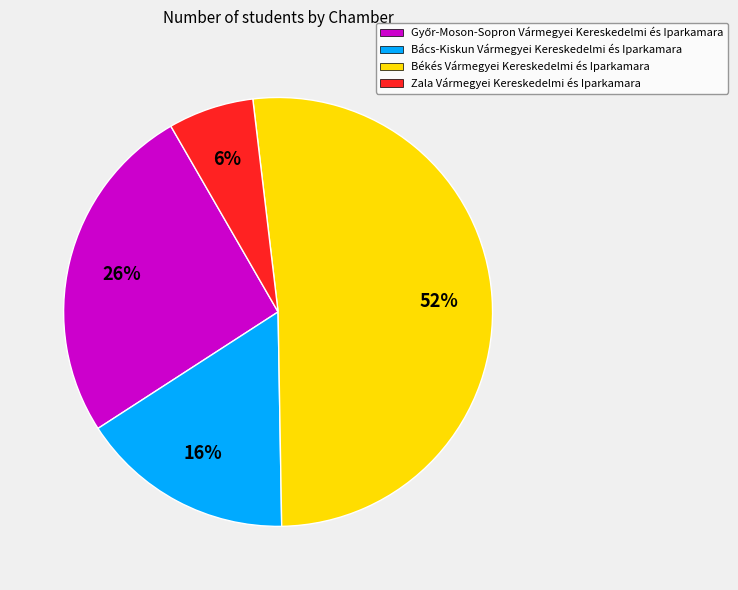

Is it true that Békés Vármegyei Kereskedelmi és Iparkamara is 66% of the pie?

False